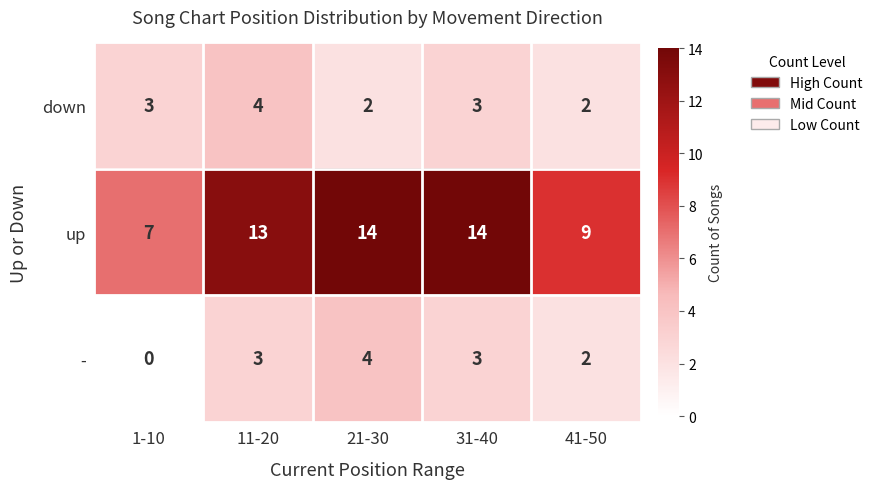

Reading right to left, list all the values displayed in this chart.

down: 2	3	2	4	3
up: 9	14	14	13	7
-: 2	3	4	3	0